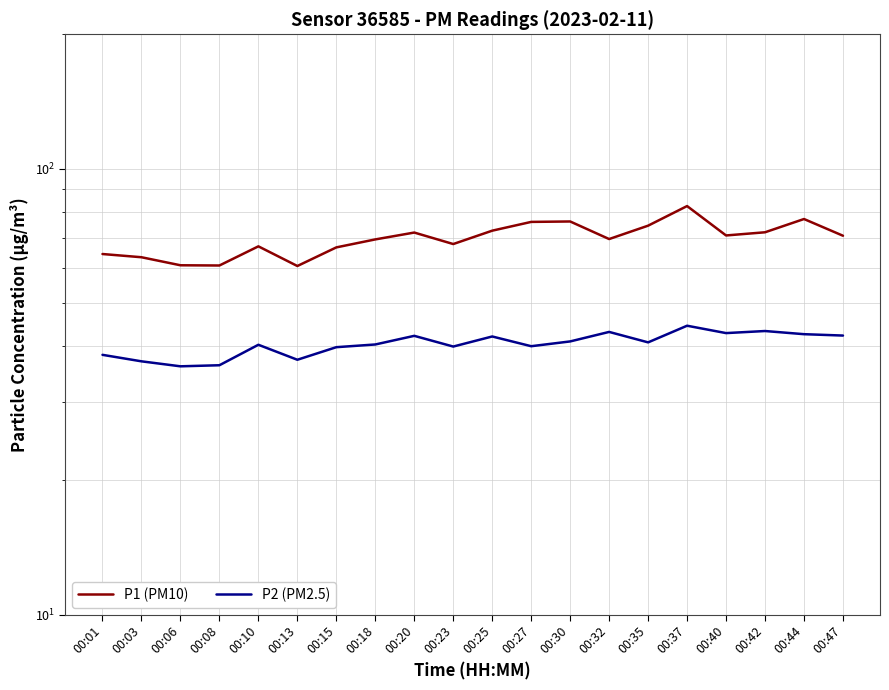

What value does the P2 (PM2.5) series have at 00:18?

40.3